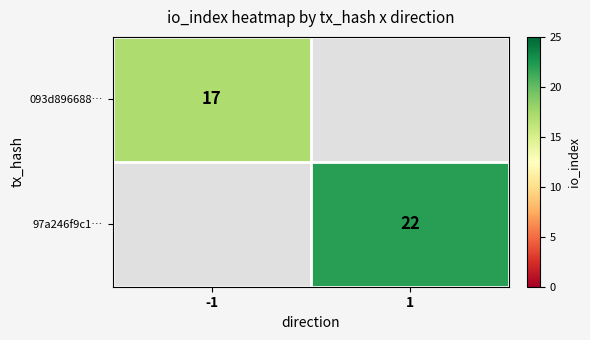

Is the value of 093d896688… at -1 greater than the value of 97a246f9c1… at 1?

No